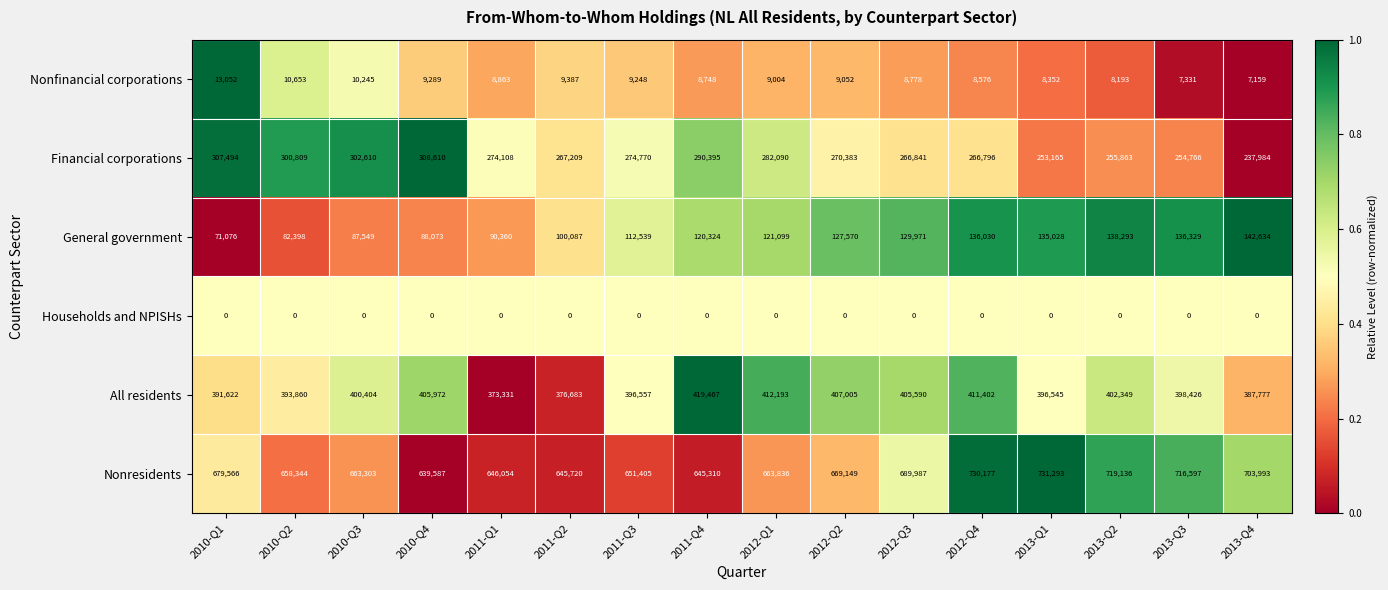

Which series has the largest total across all categories?

Nonresidents